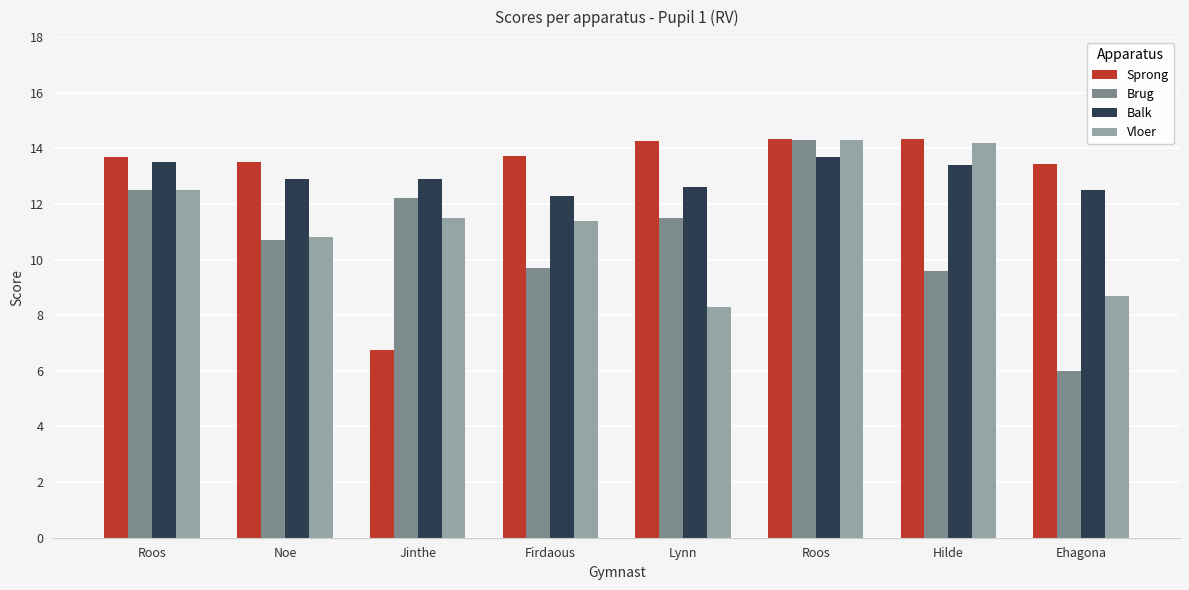

What is the spread (max minus min) of values at Jinthe?

6.2